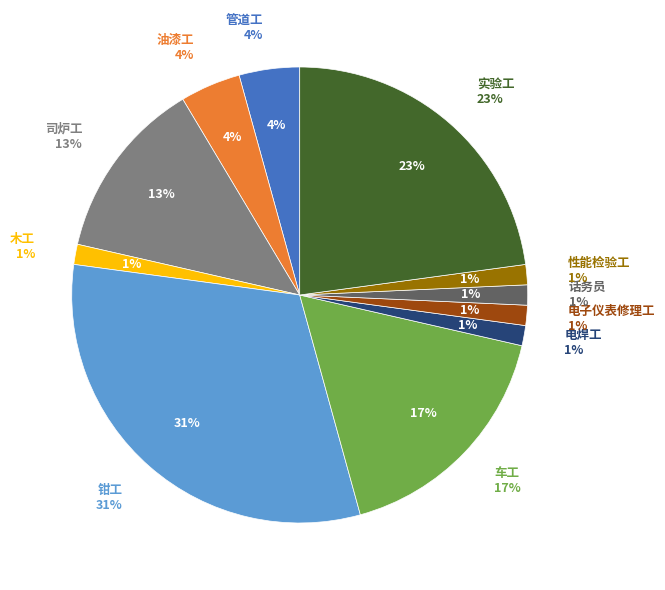

Does any single category account for the majority?

No